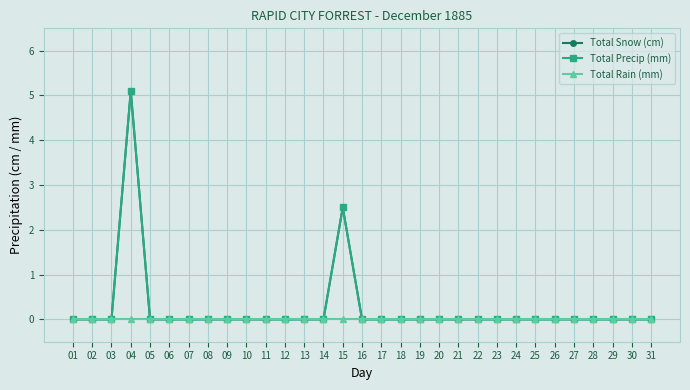

Reading left to right, list all the values displayed in this chart.

Total Snow (cm): 0.0	0.0	0.0	5.1	0.0	0.0	0.0	0.0	0.0	0.0	0.0	0.0	0.0	0.0	2.5	0.0	0.0	0.0	0.0	0.0	0.0	0.0	0.0	0.0	0.0	0.0	0.0	0.0	0.0	0.0	0.0
Total Precip (mm): 0.0	0.0	0.0	5.1	0.0	0.0	0.0	0.0	0.0	0.0	0.0	0.0	0.0	0.0	2.5	0.0	0.0	0.0	0.0	0.0	0.0	0.0	0.0	0.0	0.0	0.0	0.0	0.0	0.0	0.0	0.0
Total Rain (mm): 0.0	0.0	0.0	0.0	0.0	0.0	0.0	0.0	0.0	0.0	0.0	0.0	0.0	0.0	0.0	0.0	0.0	0.0	0.0	0.0	0.0	0.0	0.0	0.0	0.0	0.0	0.0	0.0	0.0	0.0	0.0